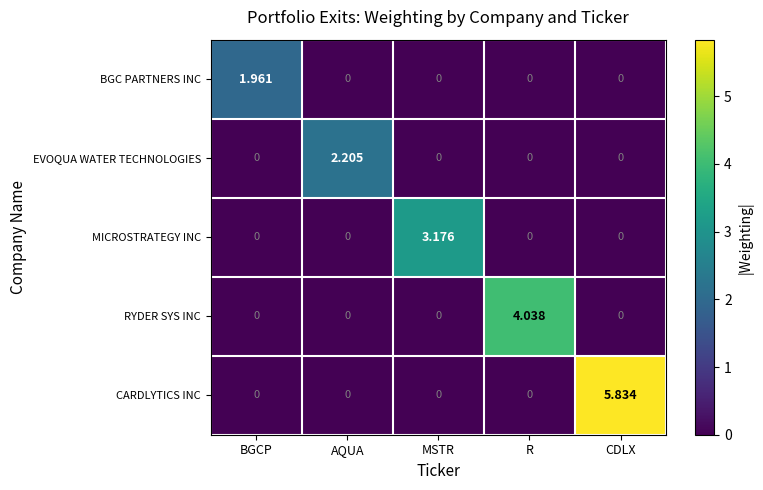

Count the number of categories in the chart.

5